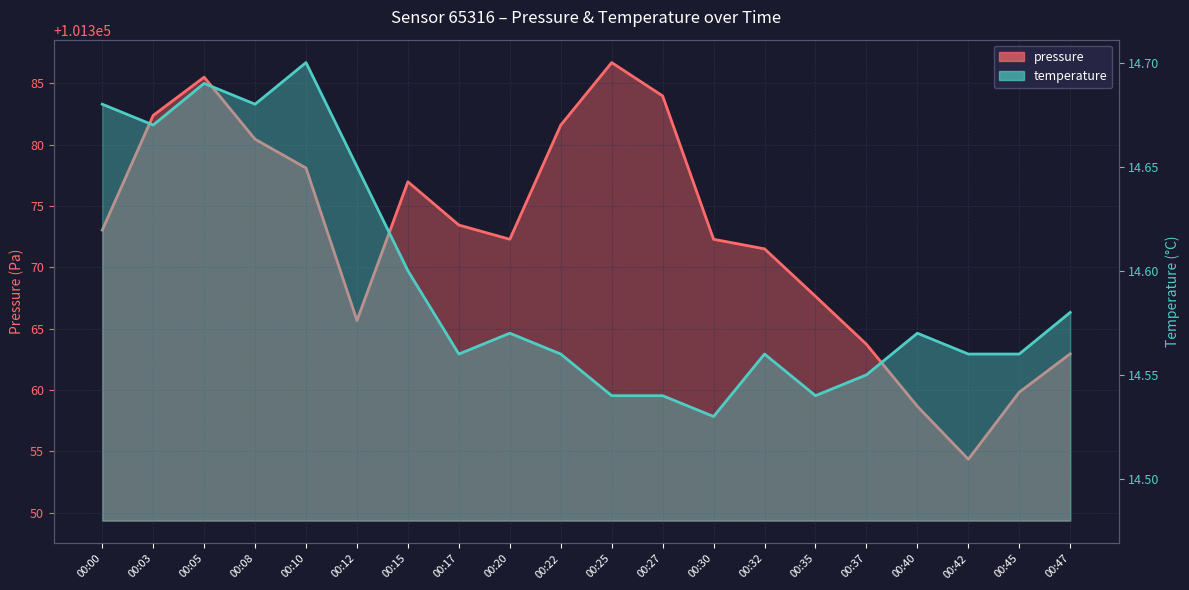

Which category has the highest value in the pressure series?

00:25